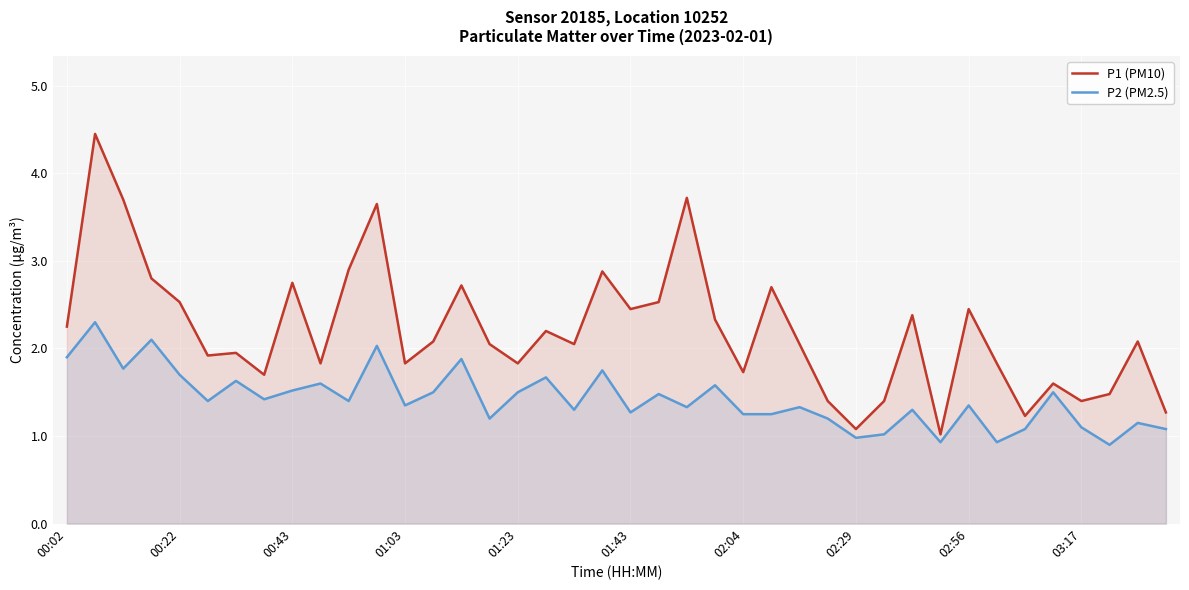

The P1 (PM10) series shows 3.8 at 01:43. True or false?

False